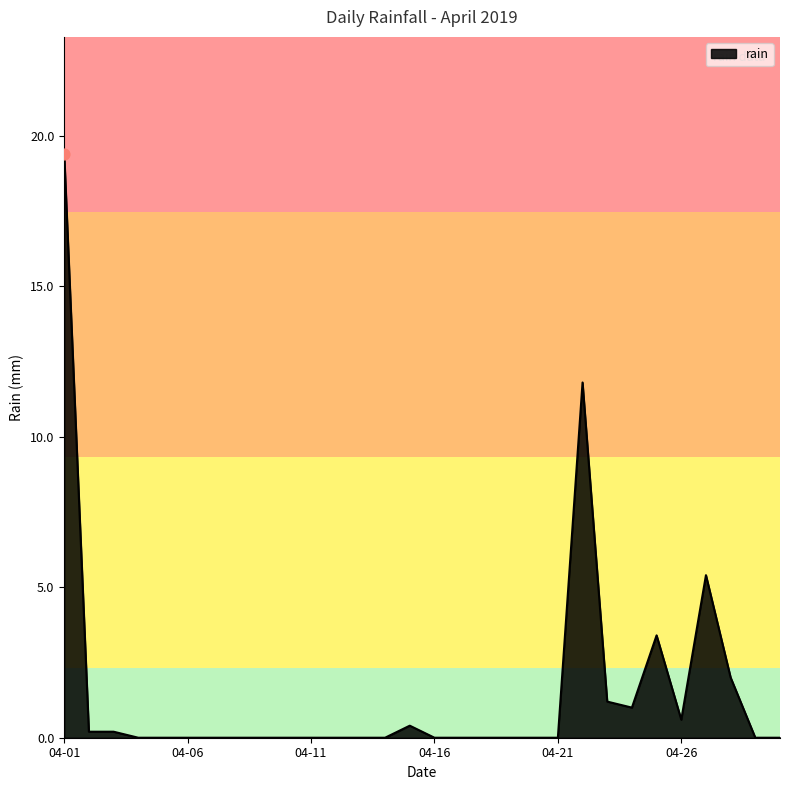

What is the greatest value displayed?

19.4